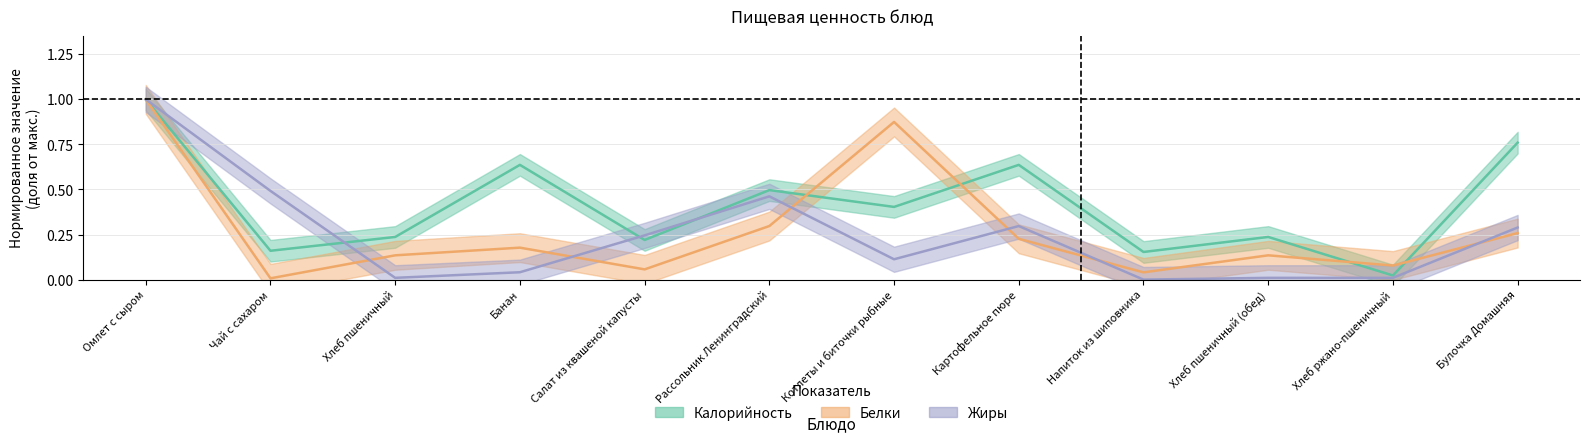

What is the total value across all series at Хлеб ржано-пшеничный?

0.1